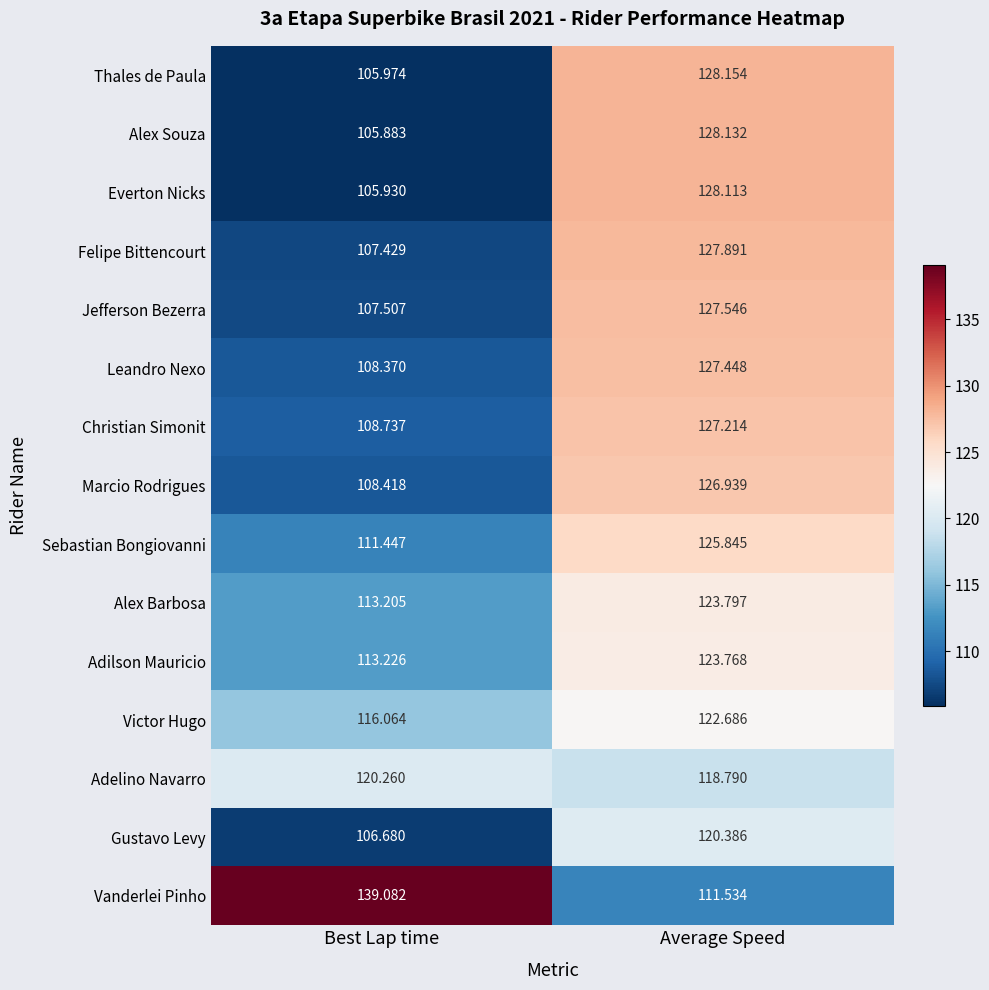

At which label does Thales de Paula first exceed 128?

Average Speed